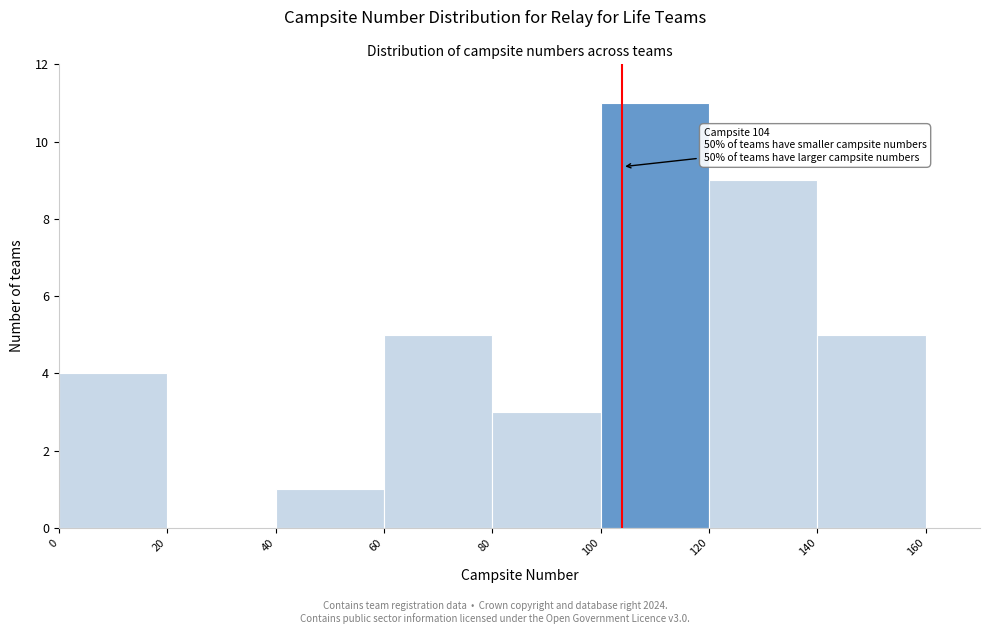

Over which range of the x-axis is the bar tallest?

100 to 120